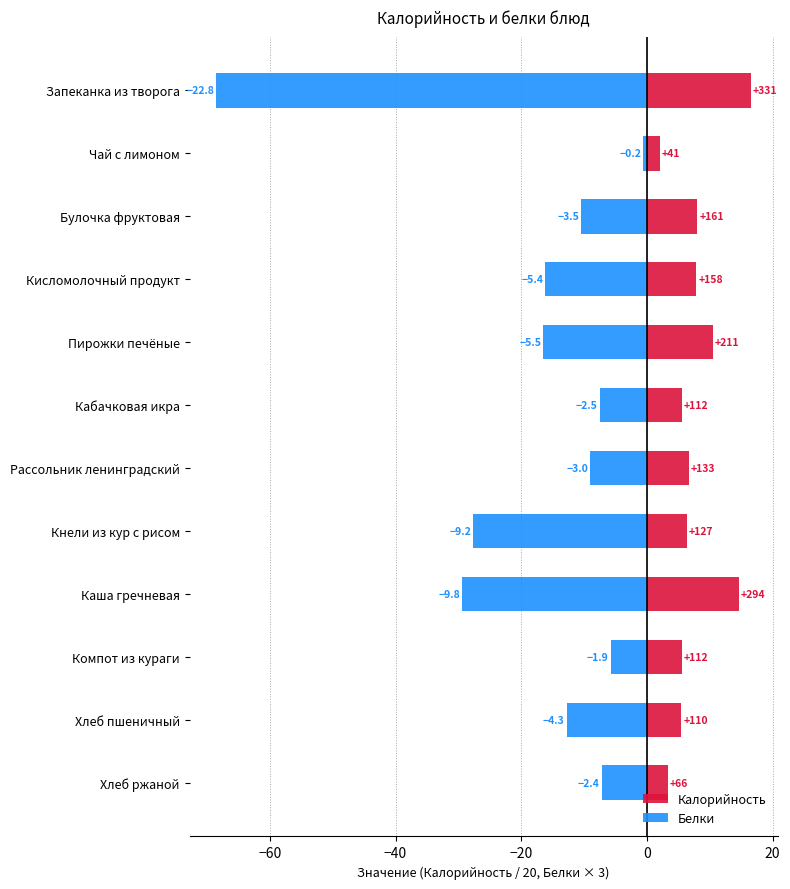

Reading left to right, list all the values displayed in this chart.

Калорийность: 16.5	2.0	8.1	7.9	10.6	5.6	6.7	6.4	14.7	5.6	5.5	3.3
Белки: -68.5	-0.6	-10.5	-16.2	-16.5	-7.5	-9.0	-27.6	-29.4	-5.8	-12.8	-7.2